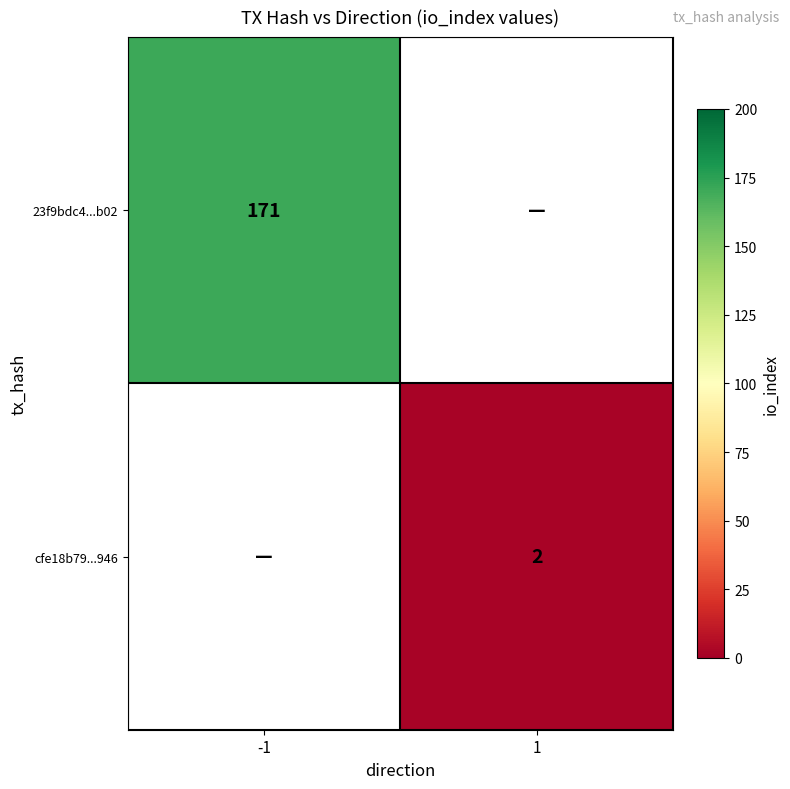

The value of 23f9bdc4...b02 at -1 is 87. True or false?

False